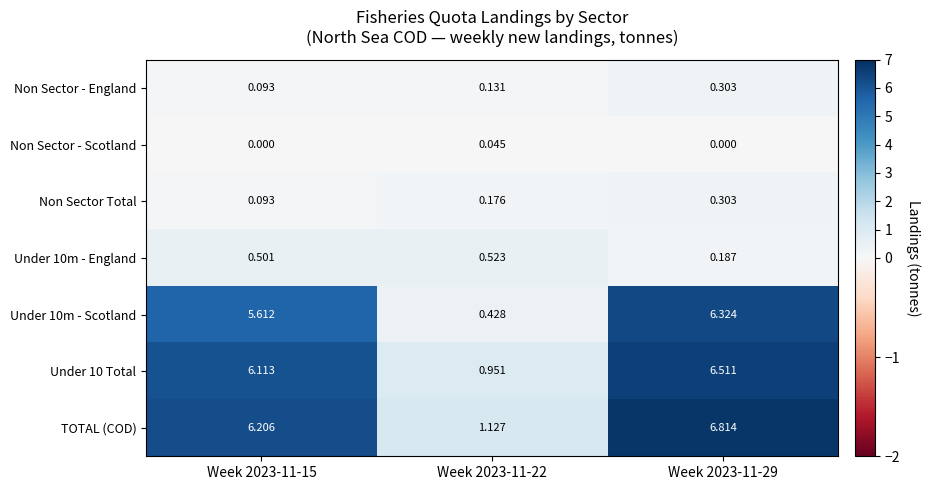

Is the value of Under 10 Total at Week 2023-11-29 greater than the value of TOTAL (COD) at Week 2023-11-15?

Yes